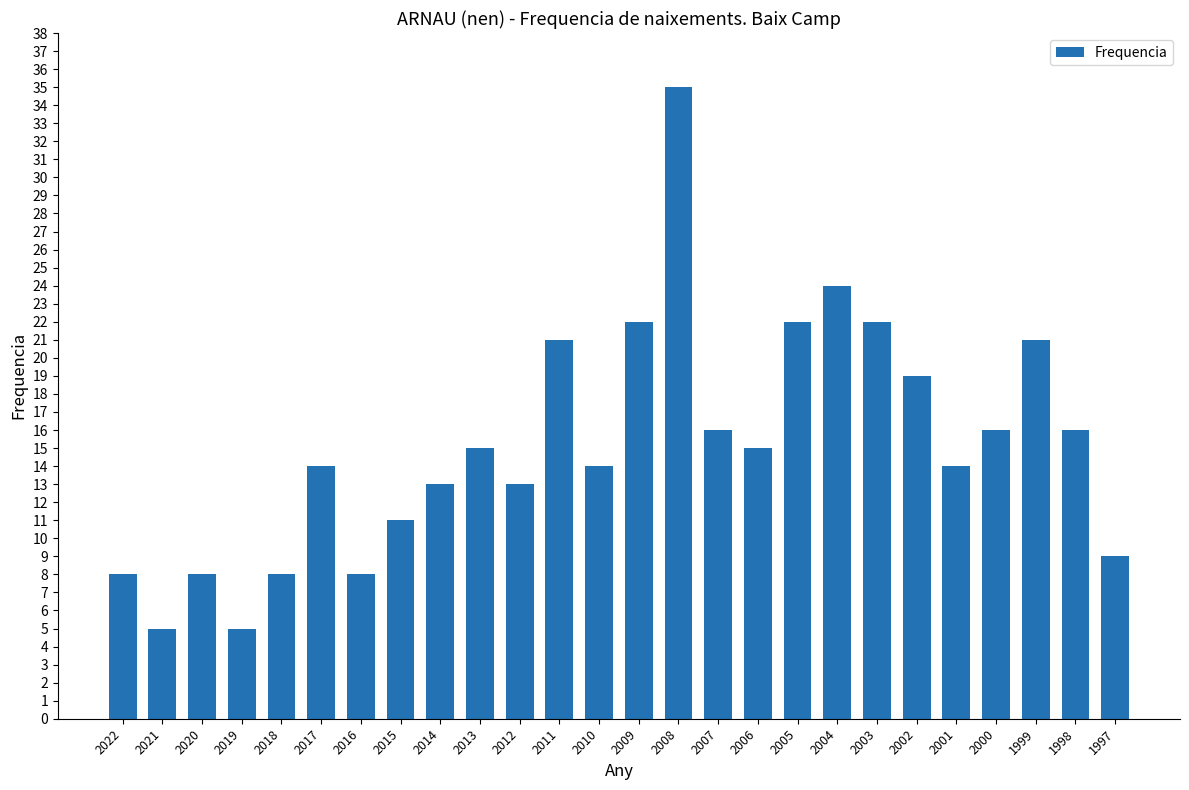

What is the difference between the second highest and second lowest values?

19